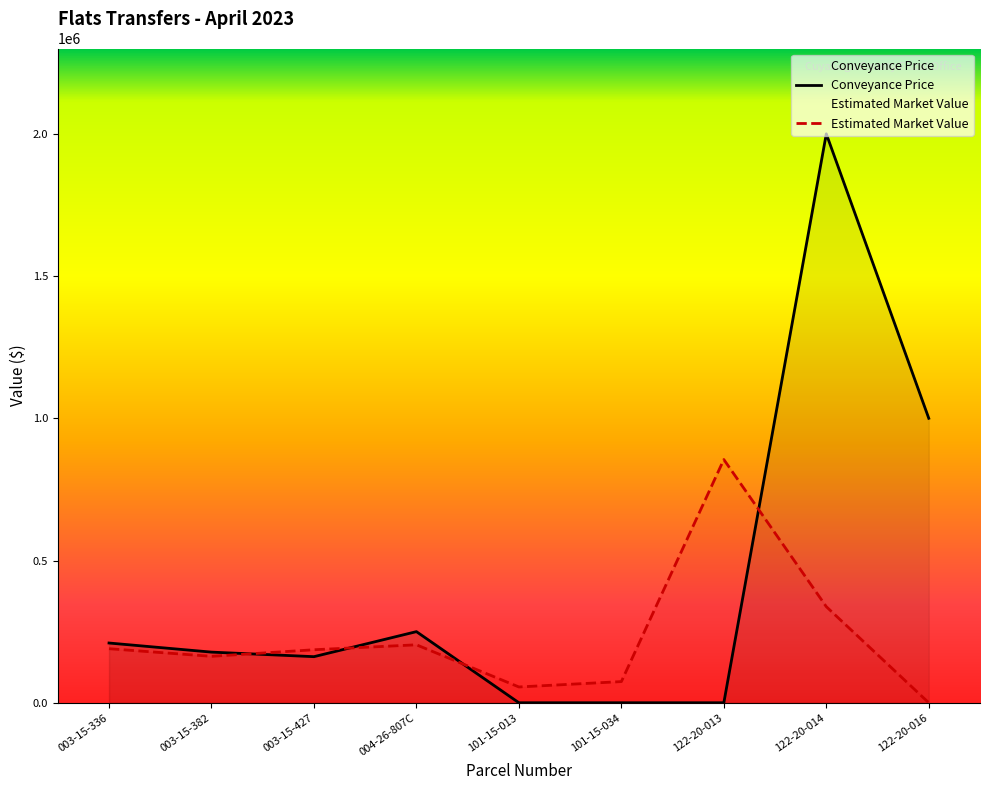

What is the difference between the Estimated Market Value values at 122-20-014 and 122-20-016?

337800